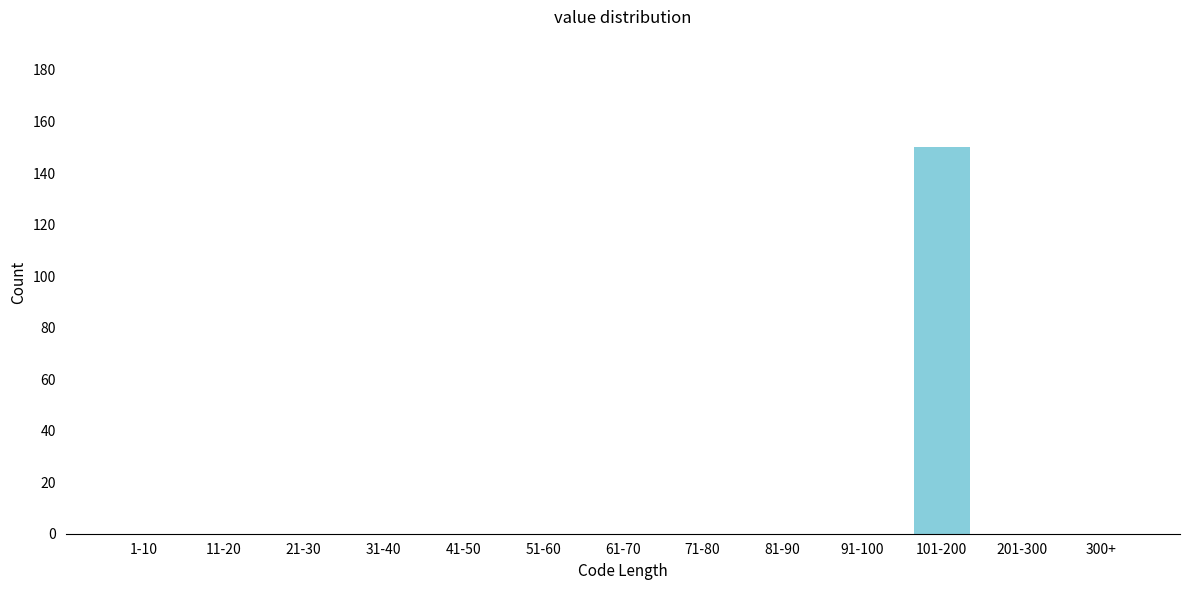

Reading right to left, transcribe all the data shown in this chart.

300+=0	201-300=0	101-200=150	91-100=0	81-90=0	71-80=0	61-70=0	51-60=0	41-50=0	31-40=0	21-30=0	11-20=0	1-10=0